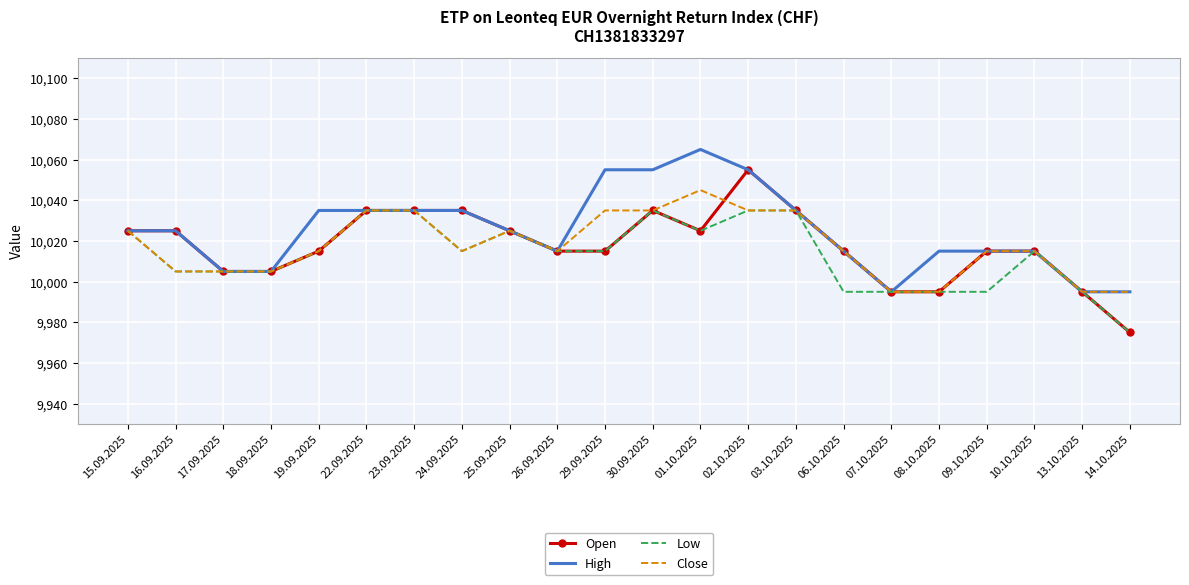

Is it true that Low equals 10035 at 23.09.2025?

True